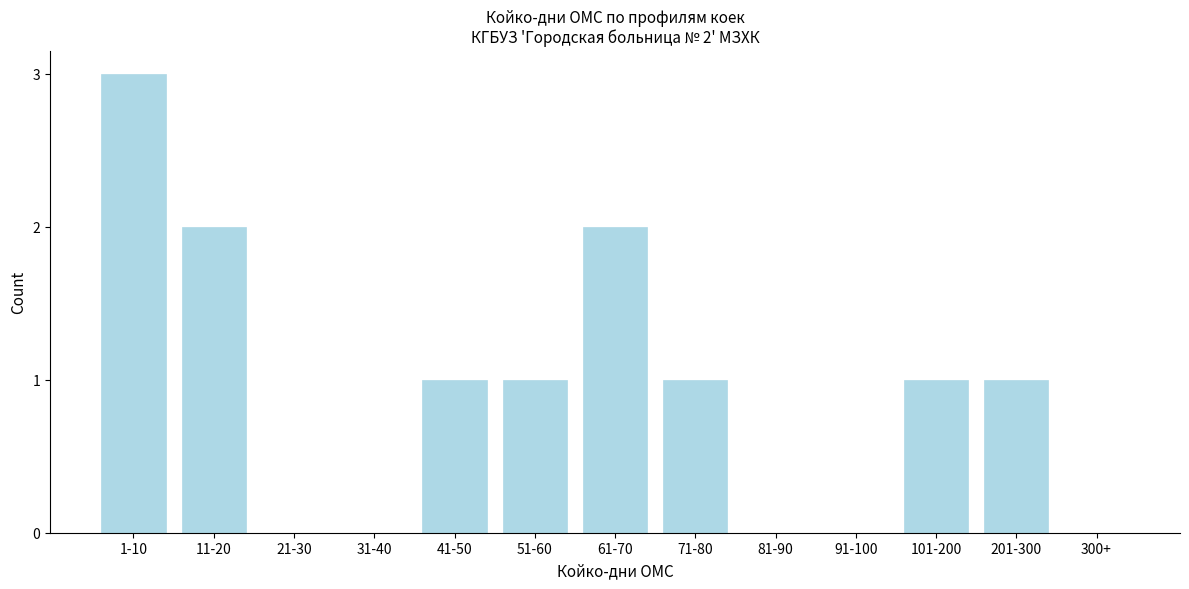

Reading right to left, what are all the values shown in this chart?

300+=0	201-300=1	101-200=1	91-100=0	81-90=0	71-80=1	61-70=2	51-60=1	41-50=1	31-40=0	21-30=0	11-20=2	1-10=3